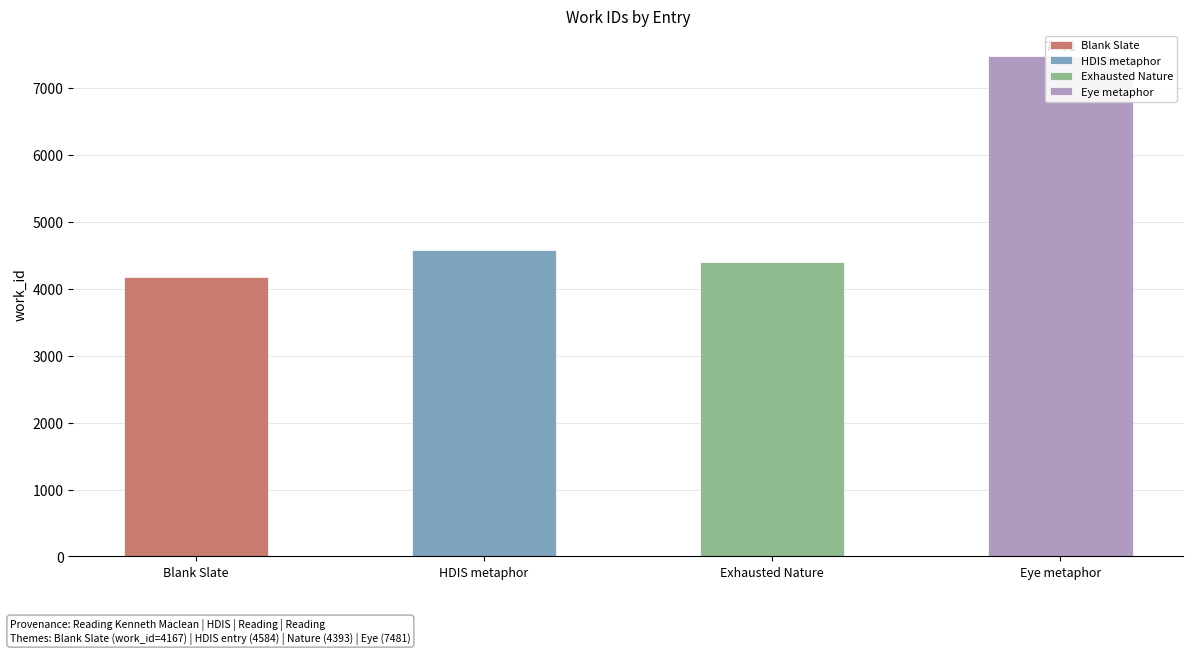

Are the bars horizontal?

No